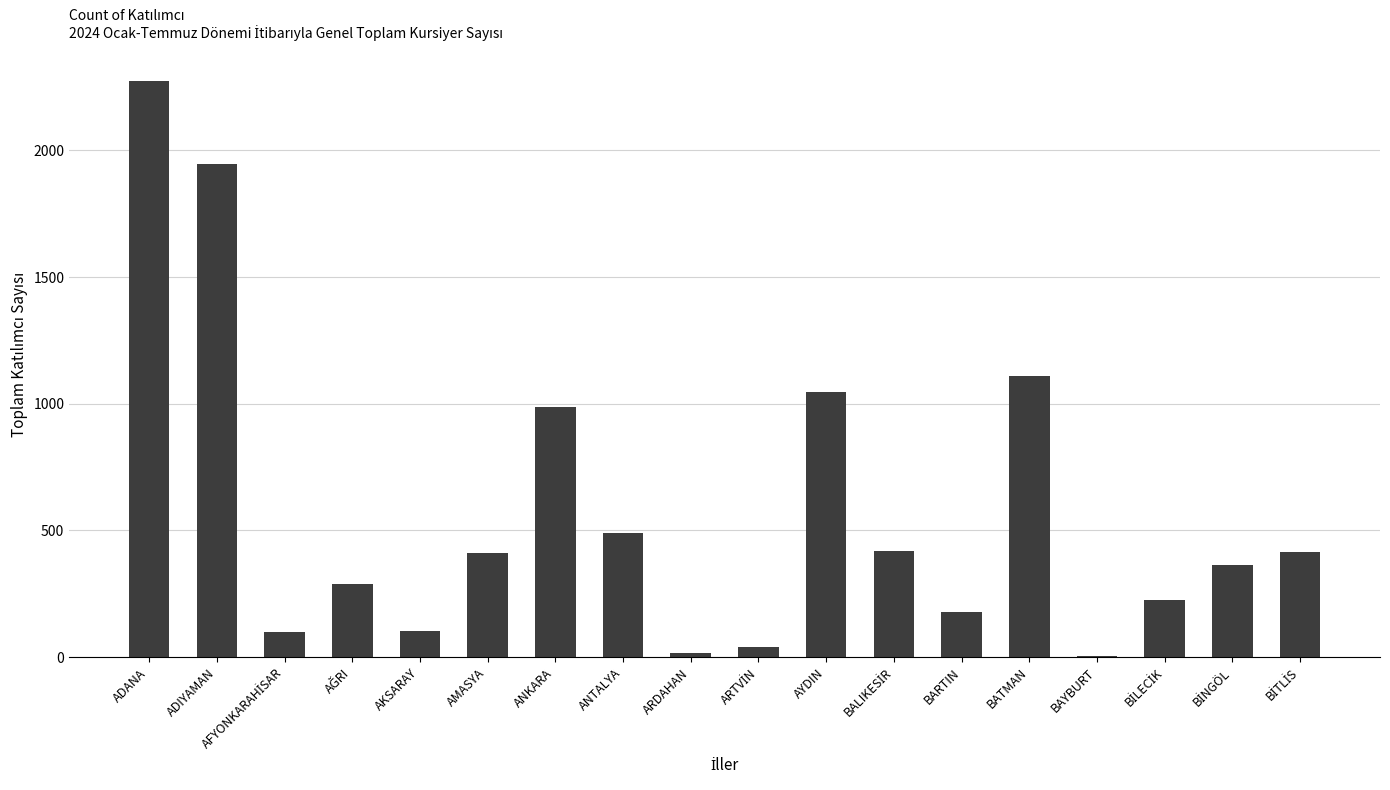

Is it true that the value at AKSARAY is 102?

True